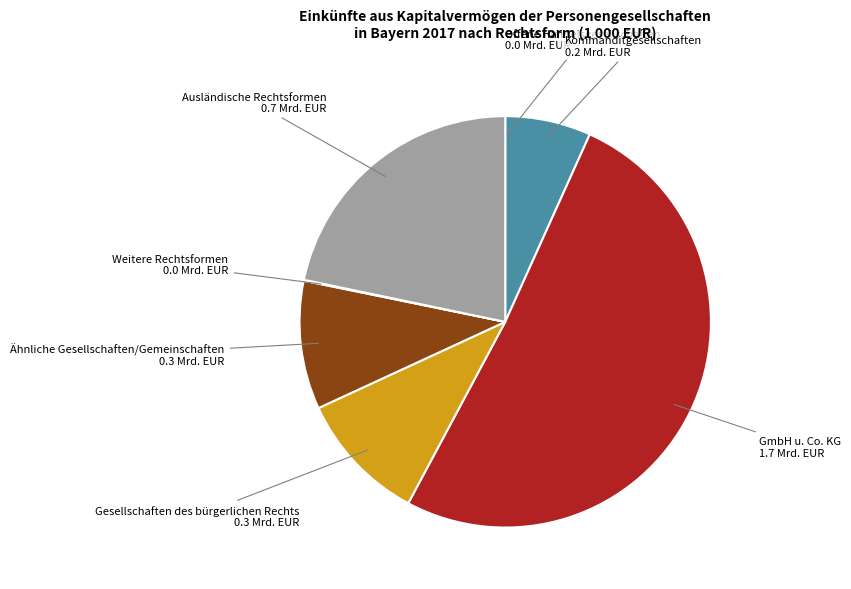

Which has a higher value, Ähnliche Gesellschaften/Gemeinschaften or Kommanditgesellschaften?

Ähnliche Gesellschaften/Gemeinschaften